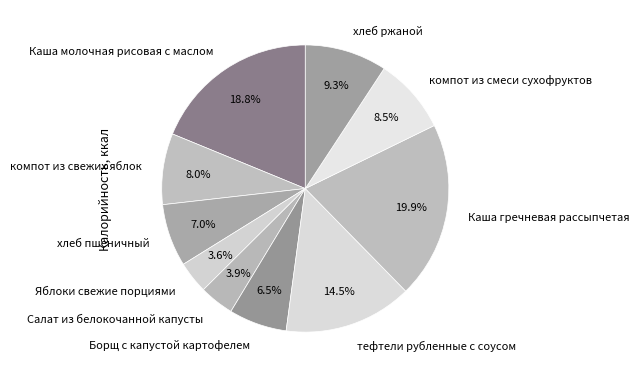

How many slices are in this pie chart?

10